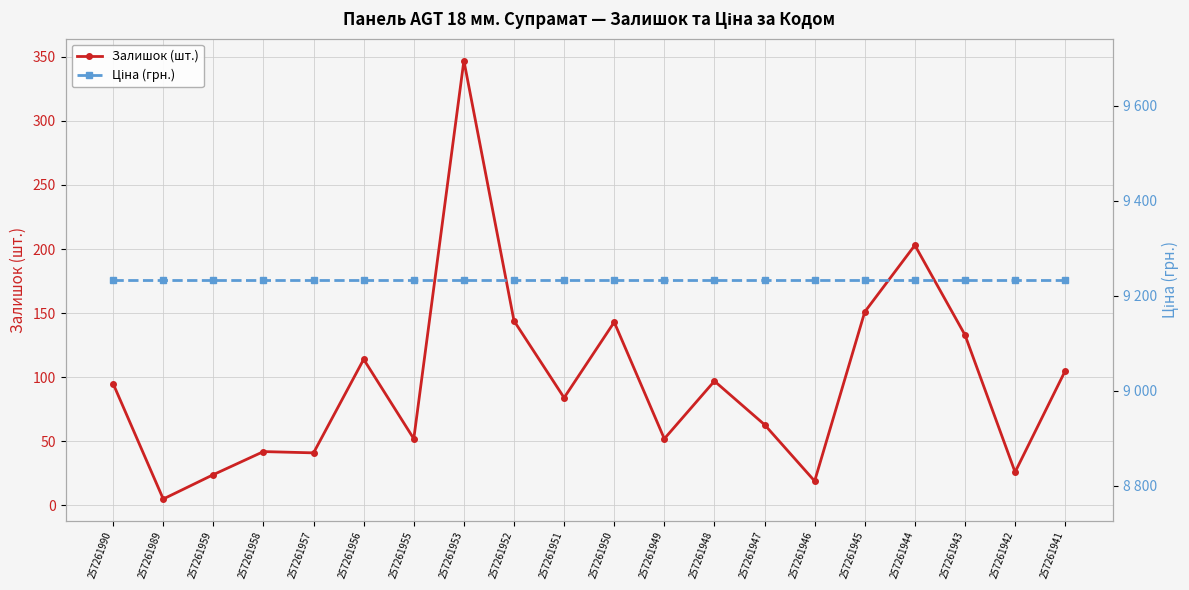

Reading left to right, list all the values displayed in this chart.

Залишок (шт.): 257261990=95.0	257261989=5.0	257261959=24.0	257261958=42.0	257261957=41.0	257261956=114.0	257261955=52.0	257261953=347.0	257261952=144.0	257261951=84.0	257261950=143.0	257261949=52.0	257261948=97.0	257261947=63.0	257261946=19.0	257261945=151.0	257261944=203.0	257261943=133.0	257261942=26.0	257261941=105.0
Ціна (грн.): 257261990=9233.4	257261989=9233.4	257261959=9233.4	257261958=9233.4	257261957=9233.4	257261956=9233.4	257261955=9233.4	257261953=9233.4	257261952=9233.4	257261951=9233.4	257261950=9233.4	257261949=9233.4	257261948=9233.4	257261947=9233.4	257261946=9233.4	257261945=9233.4	257261944=9233.4	257261943=9233.4	257261942=9233.4	257261941=9233.4